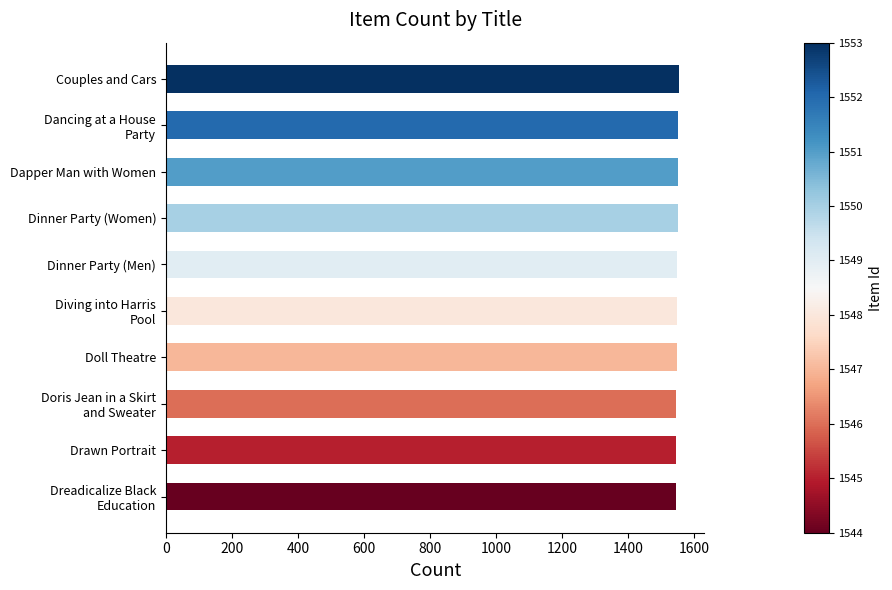

What is the sum of all values?

15485